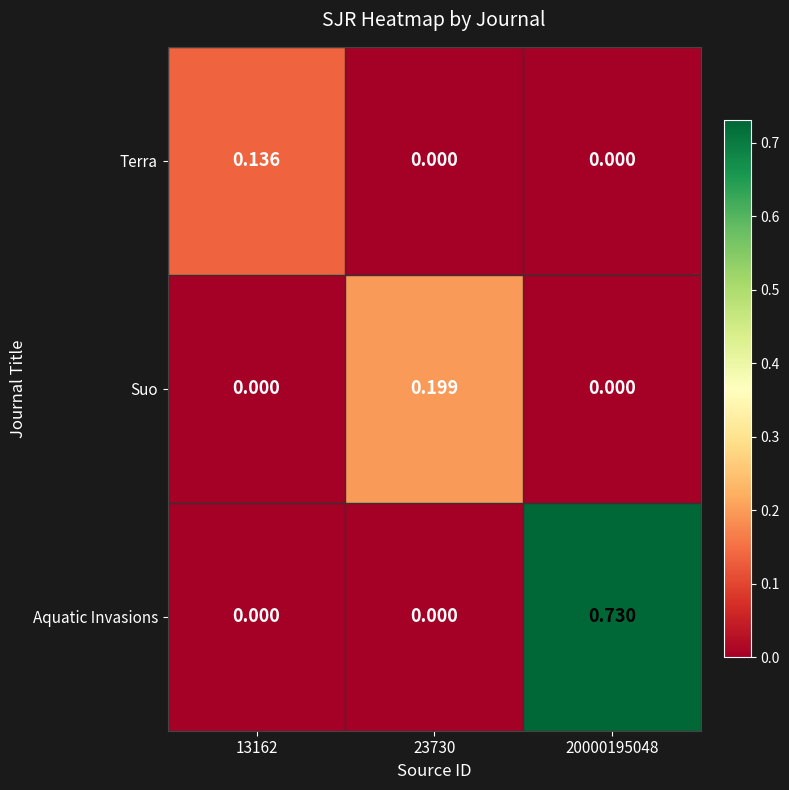

Which series has the largest range (max minus min)?

Aquatic Invasions